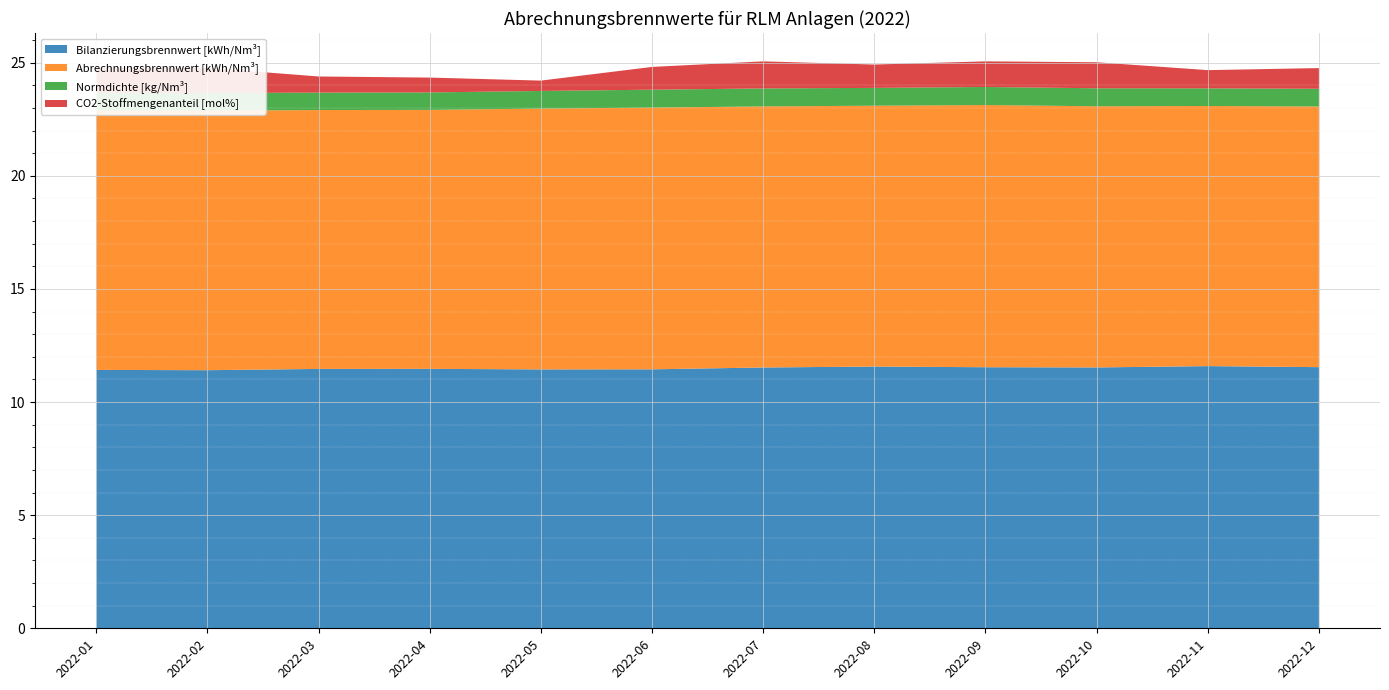

Reading left to right, extract all data points from this chart.

Bilanzierungsbrennwert [kWh/Nm³]: 2022-01=11.4	2022-02=11.4	2022-03=11.5	2022-04=11.5	2022-05=11.4	2022-06=11.4	2022-07=11.5	2022-08=11.6	2022-09=11.5	2022-10=11.5	2022-11=11.6	2022-12=11.5
Abrechnungsbrennwert [kWh/Nm³]: 2022-01=11.5	2022-02=11.5	2022-03=11.4	2022-04=11.4	2022-05=11.5	2022-06=11.6	2022-07=11.5	2022-08=11.5	2022-09=11.6	2022-10=11.5	2022-11=11.5	2022-12=11.5
Normdichte [kg/Nm³]: 2022-01=0.8	2022-02=0.8	2022-03=0.8	2022-04=0.8	2022-05=0.8	2022-06=0.8	2022-07=0.8	2022-08=0.8	2022-09=0.8	2022-10=0.8	2022-11=0.8	2022-12=0.8
CO2-Stoffmengenanteil [mol%]: 2022-01=1.1	2022-02=1.1	2022-03=0.7	2022-04=0.7	2022-05=0.5	2022-06=1.0	2022-07=1.2	2022-08=1.0	2022-09=1.1	2022-10=1.1	2022-11=0.8	2022-12=0.9